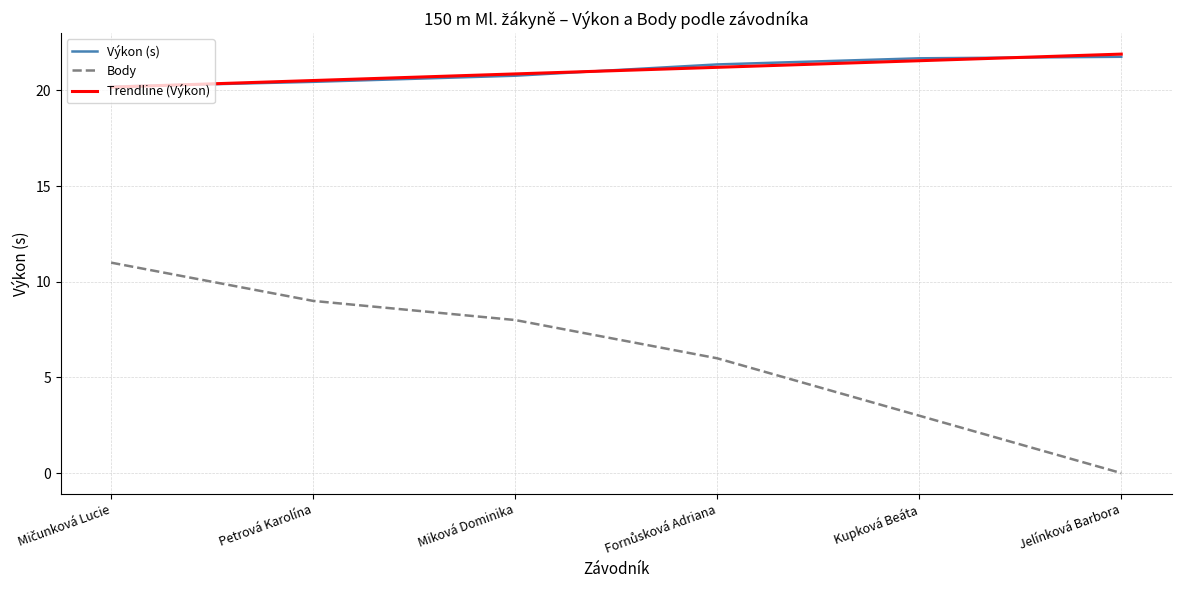

What is the sum of the Trendline (Výkon) values at Petrová Karolína and Jelínková Barbora?

42.4